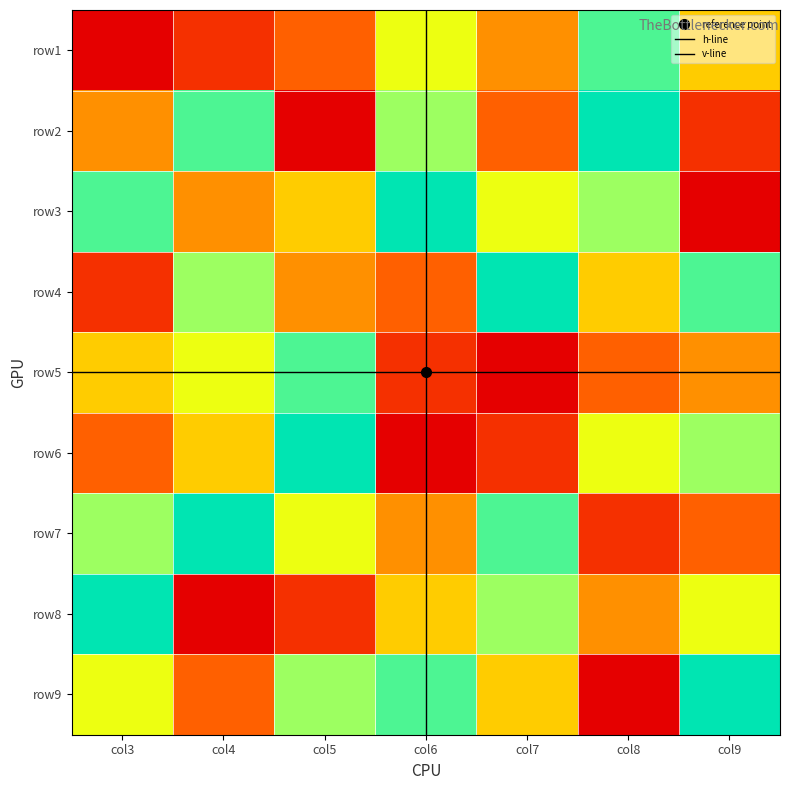

At which label does row4 reach its minimum?

col3